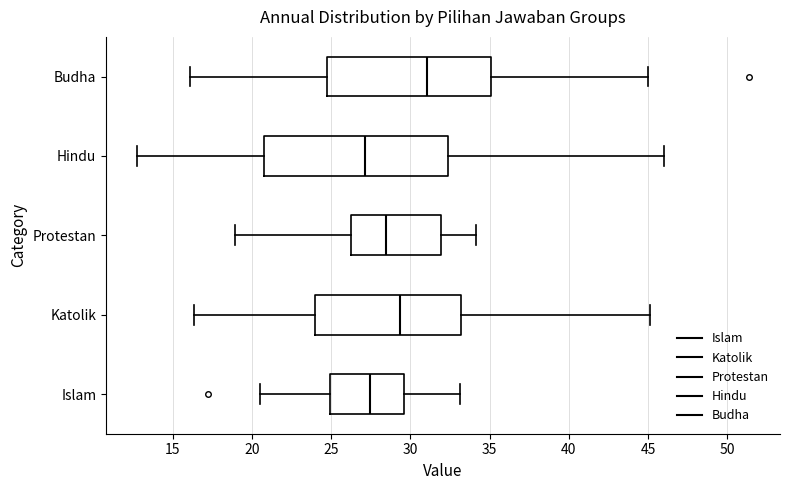

Which box's median line is the furthest to the right?

Budha